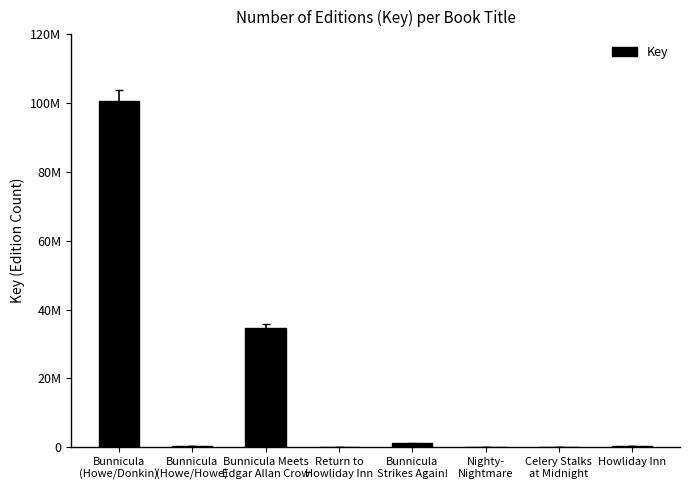

Which label corresponds to the smallest value in the chart?

Celery Stalks
at Midnight